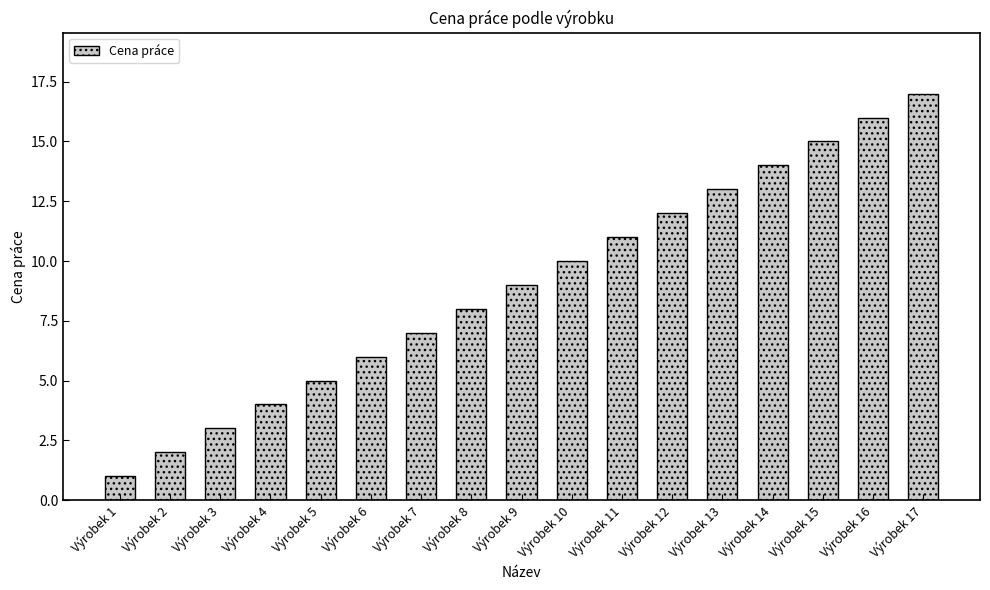

Between Výrobek 8 and Výrobek 16, which is larger?

Výrobek 16